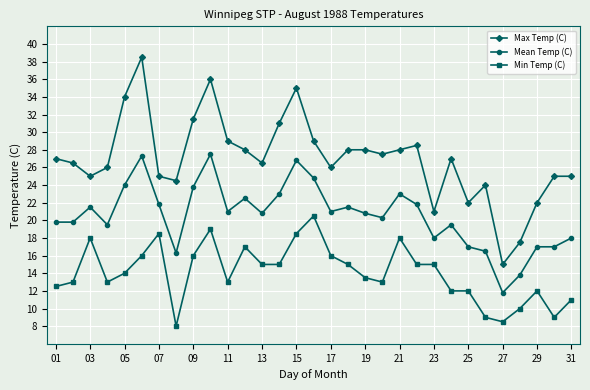

What is the difference between the maximum and minimum values in the Min Temp (C) series?

12.5